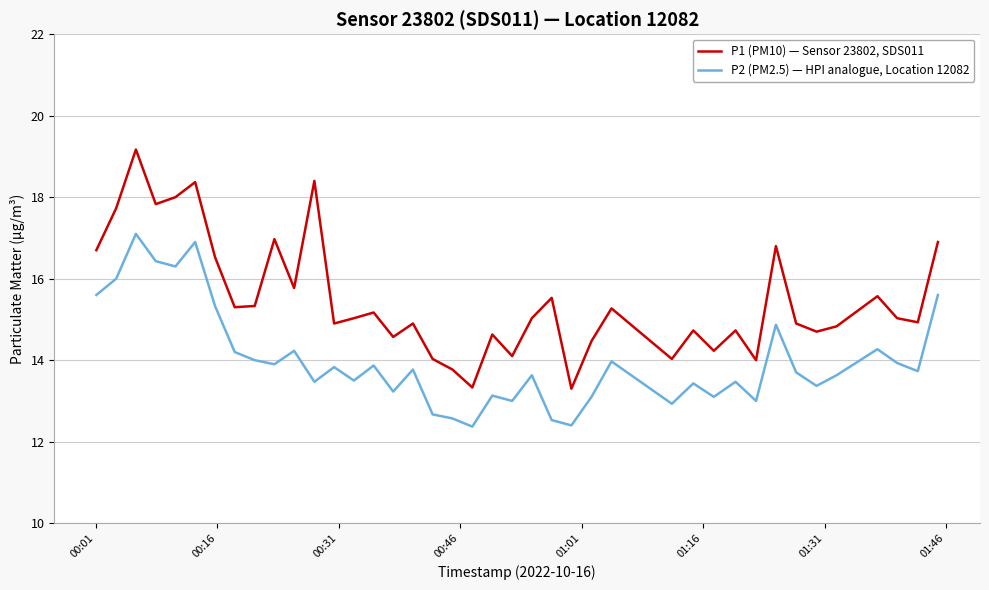

Which series has the widest spread of values?

P1 (PM10) — Sensor 23802, SDS011